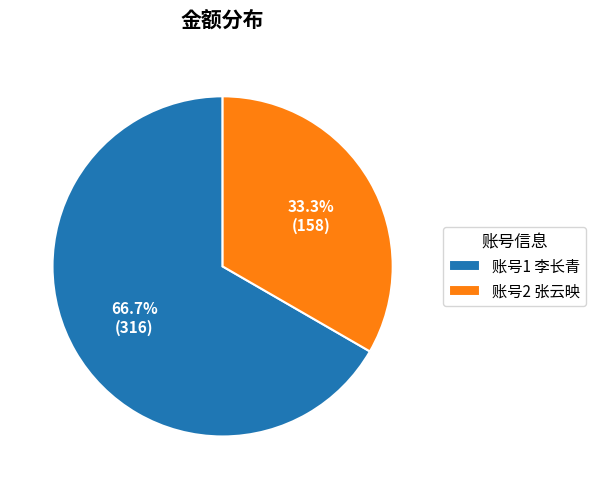

Which slice is the smallest?

账号2 张云映